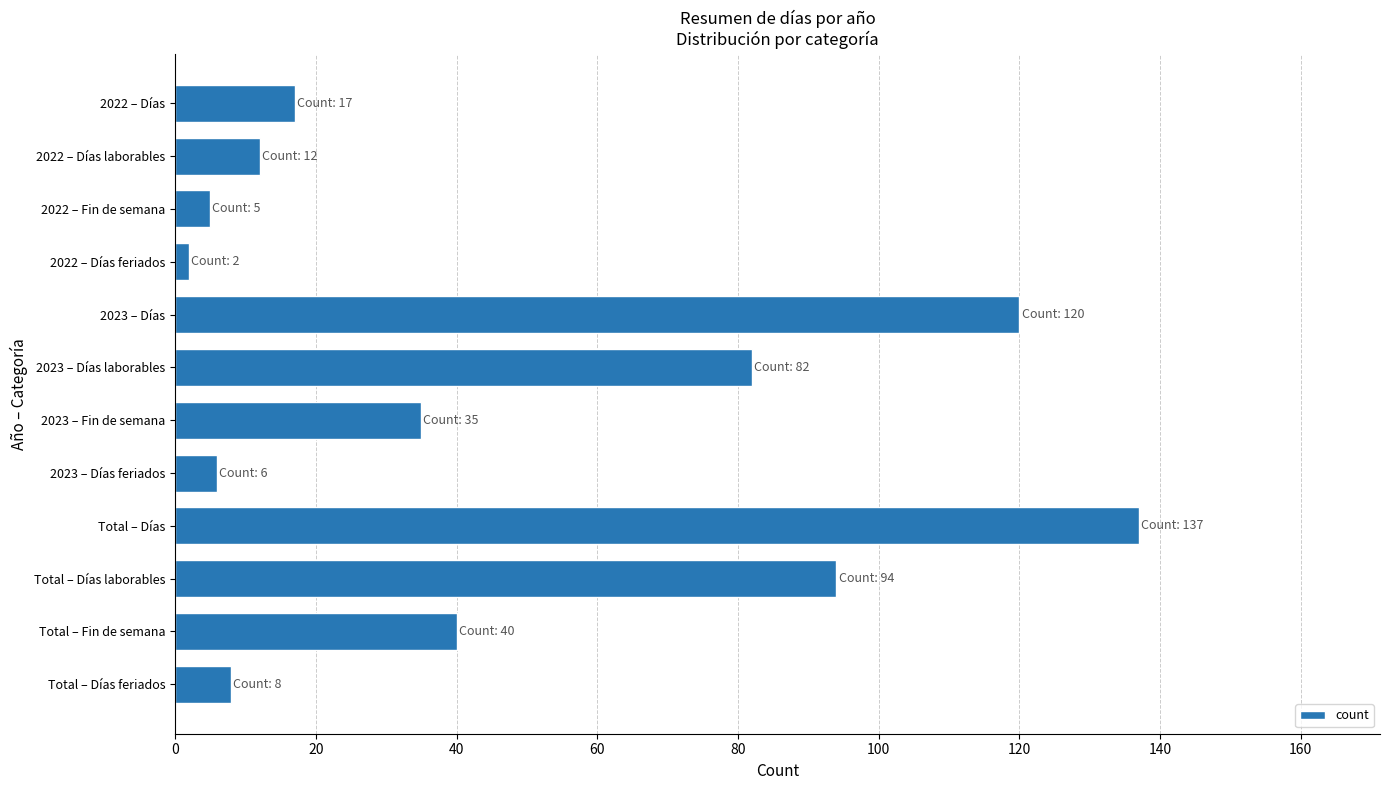

Reading bottom to top, transcribe all the data shown in this chart.

8	40	94	137	6	35	82	120	2	5	12	17